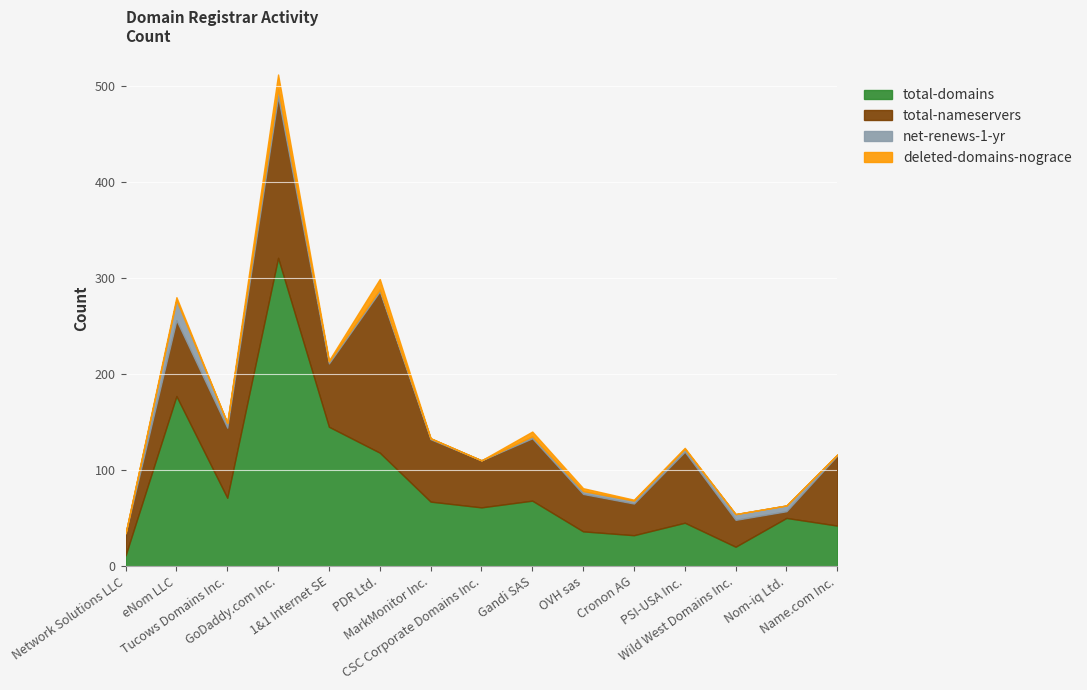

Which has a higher value, Name.com Inc. or CSC Corporate Domains Inc.?

CSC Corporate Domains Inc.